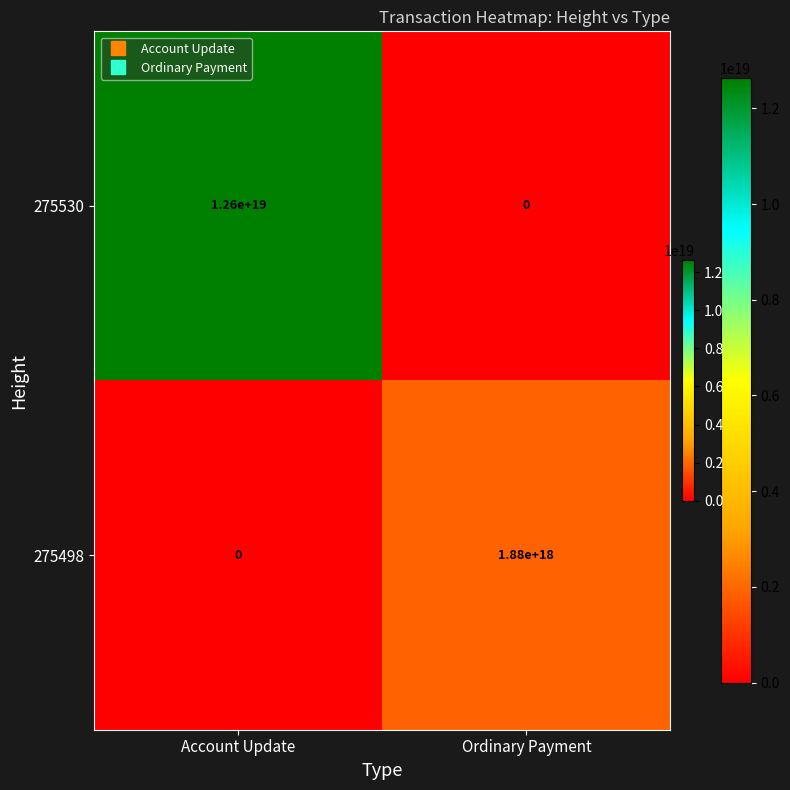

True or false: 275498 has a value of 930408792942219904 at Account Update.

False